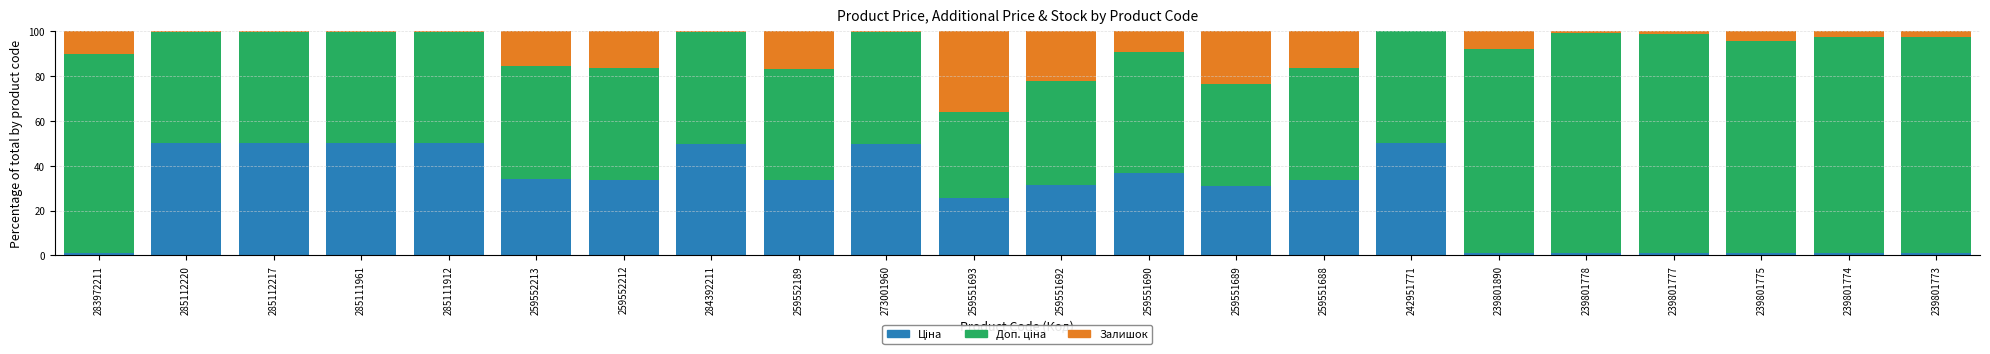

Where is Залишок nearest to the value 17?

259552189